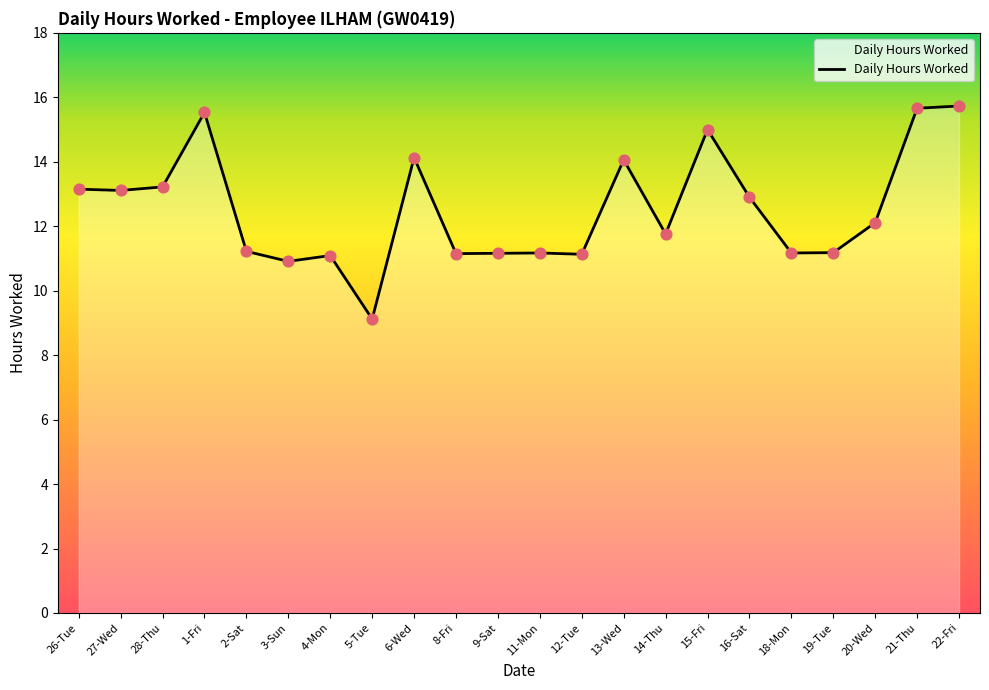

Approximately how many times larger is the value at 20-Wed compared to 22-Fri?

0.8